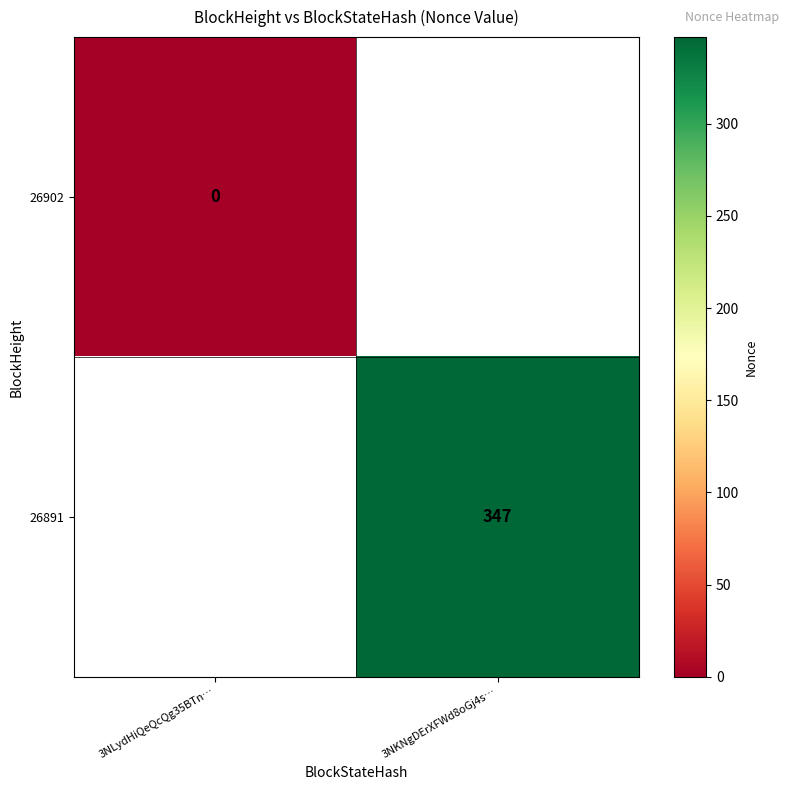

The 26891 series shows 233 at 3NKNgDErXFWd8oGj4s…. True or false?

False